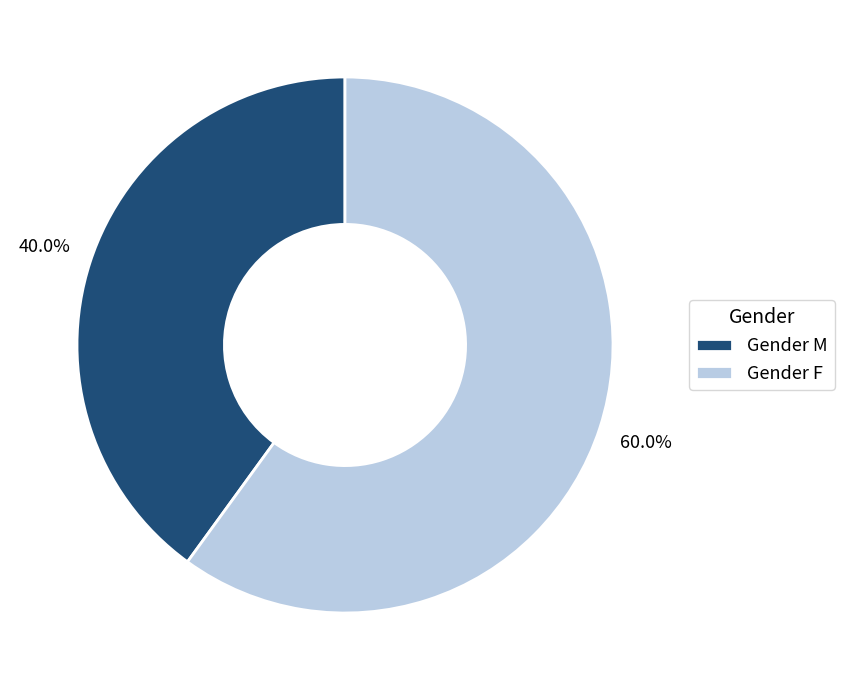

What percentage do Gender M and Gender F together represent?

100.0%